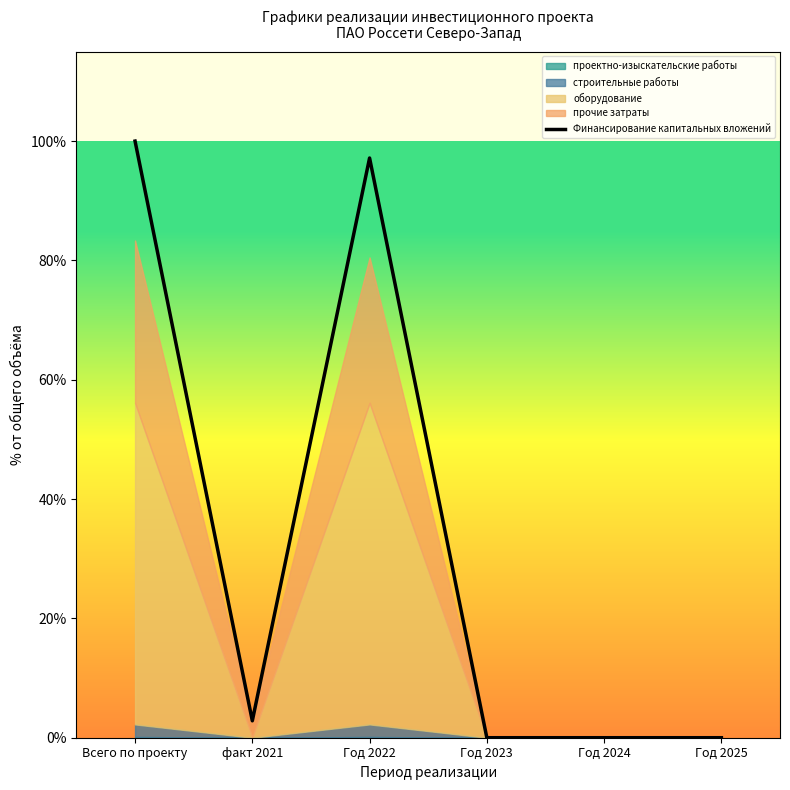

Rank the categories by value from lowest to highest.

Год 2023, Год 2024, Год 2025, факт 2021, Год 2022, Всего по проекту